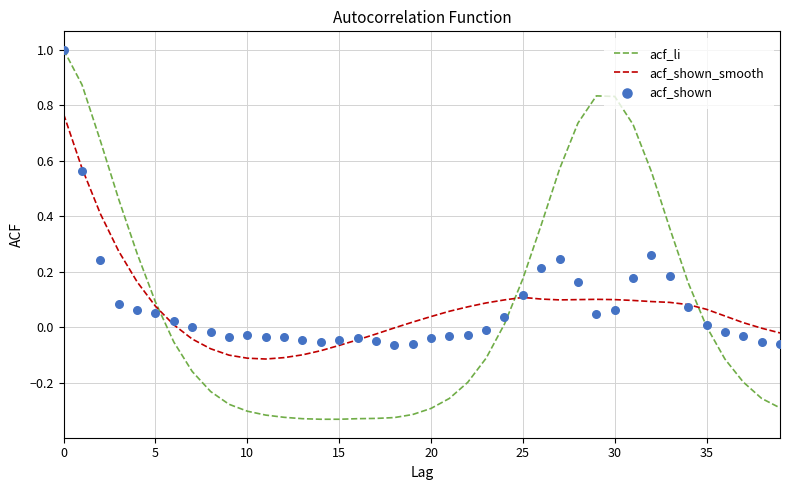

What is the total value across all series at 11?

-0.5